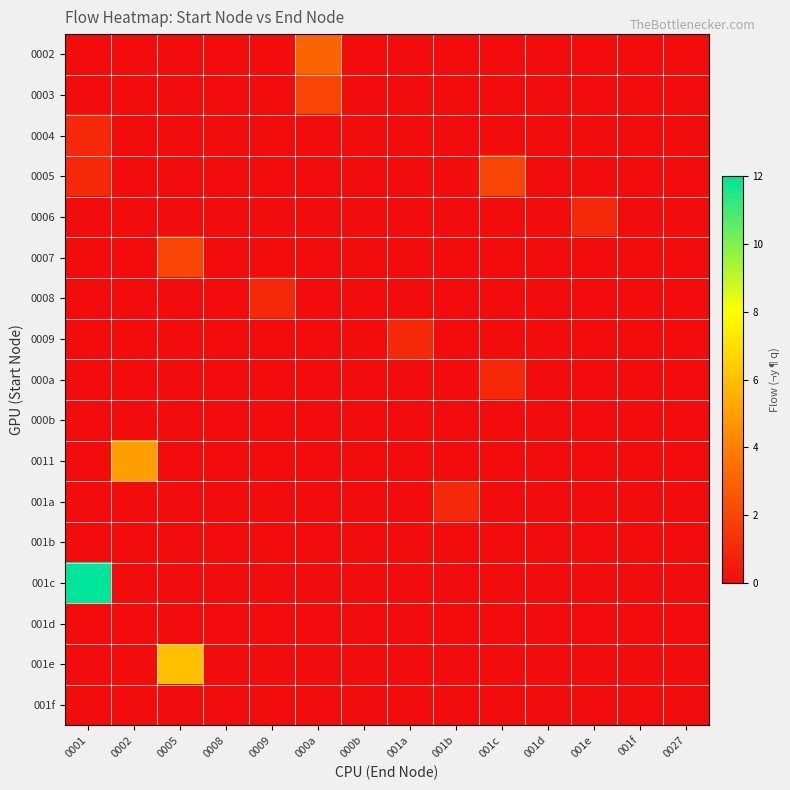

Reading left to right, list all the values displayed in this chart.

0002: 0001=0	0002=0	0005=0	0008=0	0009=0	000a=3	000b=0	001a=0	001b=0	001c=0	001d=0	001e=0	001f=0	0027=0
0003: 0001=0	0002=0	0005=0	0008=0	0009=0	000a=2	000b=0	001a=0	001b=0	001c=0	001d=0	001e=0	001f=0	0027=0
0004: 0001=1	0002=0	0005=0	0008=0	0009=0	000a=0	000b=0	001a=0	001b=0	001c=0	001d=0	001e=0	001f=0	0027=0
0005: 0001=1	0002=0	0005=0	0008=0	0009=0	000a=0	000b=0	001a=0	001b=0	001c=2	001d=0	001e=0	001f=0	0027=0
0006: 0001=0	0002=0	0005=0	0008=0	0009=0	000a=0	000b=0	001a=0	001b=0	001c=0	001d=0	001e=1	001f=0	0027=0
0007: 0001=0	0002=0	0005=2	0008=0	0009=0	000a=0	000b=0	001a=0	001b=0	001c=0	001d=0	001e=0	001f=0	0027=0
0008: 0001=0	0002=0	0005=0	0008=0	0009=1	000a=0	000b=0	001a=0	001b=0	001c=0	001d=0	001e=0	001f=0	0027=0
0009: 0001=0	0002=0	0005=0	0008=0	0009=0	000a=0	000b=0	001a=1	001b=0	001c=0	001d=0	001e=0	001f=0	0027=0
000a: 0001=0	0002=0	0005=0	0008=0	0009=0	000a=0	000b=0	001a=0	001b=0	001c=1	001d=0	001e=0	001f=0	0027=0
000b: 0001=0	0002=0	0005=0	0008=0	0009=0	000a=0	000b=0	001a=0	001b=0	001c=0	001d=0	001e=0	001f=0	0027=0
0011: 0001=0	0002=5	0005=0	0008=0	0009=0	000a=0	000b=0	001a=0	001b=0	001c=0	001d=0	001e=0	001f=0	0027=0
001a: 0001=0	0002=0	0005=0	0008=0	0009=0	000a=0	000b=0	001a=0	001b=1	001c=0	001d=0	001e=0	001f=0	0027=0
001b: 0001=0	0002=0	0005=0	0008=0	0009=0	000a=0	000b=0	001a=0	001b=0	001c=0	001d=0	001e=0	001f=0	0027=0
001c: 0001=12	0002=0	0005=0	0008=0	0009=0	000a=0	000b=0	001a=0	001b=0	001c=0	001d=0	001e=0	001f=0	0027=0
001d: 0001=0	0002=0	0005=0	0008=0	0009=0	000a=0	000b=0	001a=0	001b=0	001c=0	001d=0	001e=0	001f=0	0027=0
001e: 0001=0	0002=0	0005=6	0008=0	0009=0	000a=0	000b=0	001a=0	001b=0	001c=0	001d=0	001e=0	001f=0	0027=0
001f: 0001=0	0002=0	0005=0	0008=0	0009=0	000a=0	000b=0	001a=0	001b=0	001c=0	001d=0	001e=0	001f=0	0027=0